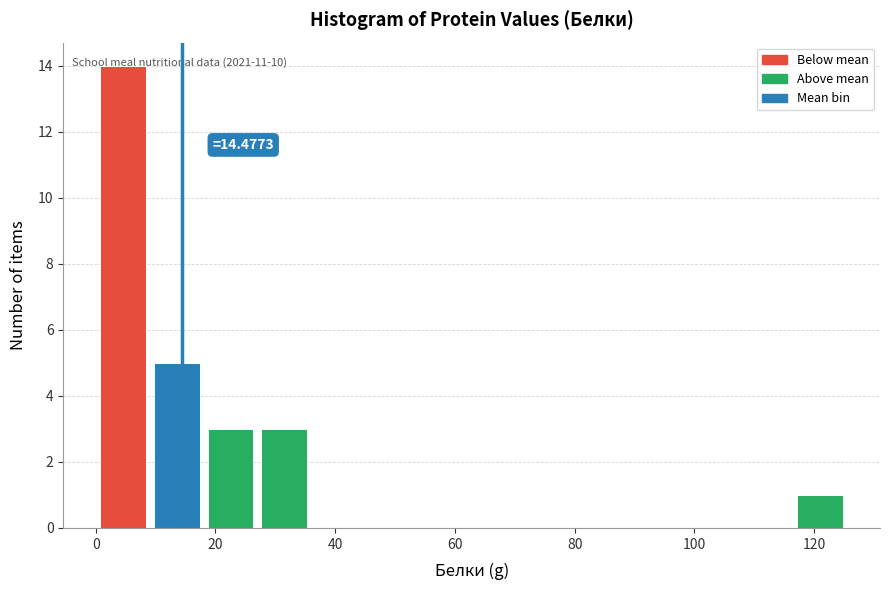

Which range on the x-axis has the tallest bar?

0 to 10